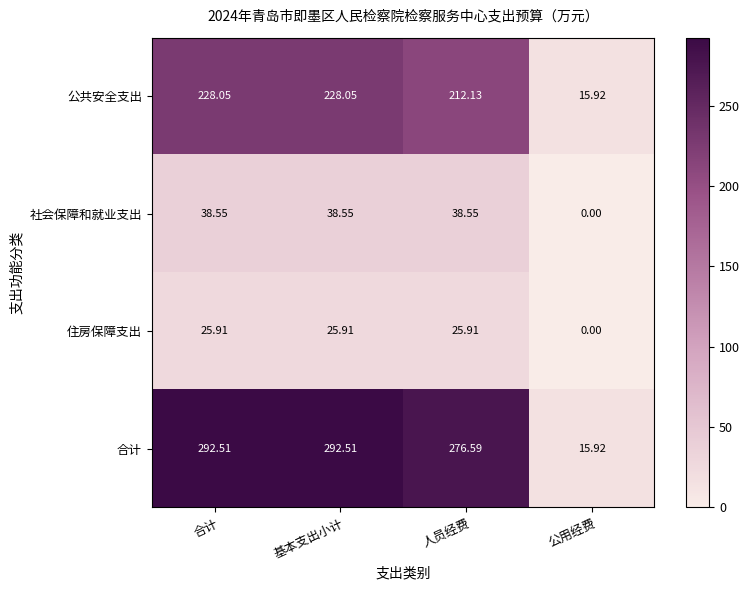

Rank the series at 人员经费 from highest to lowest value.

合计, 公共安全支出, 社会保障和就业支出, 住房保障支出